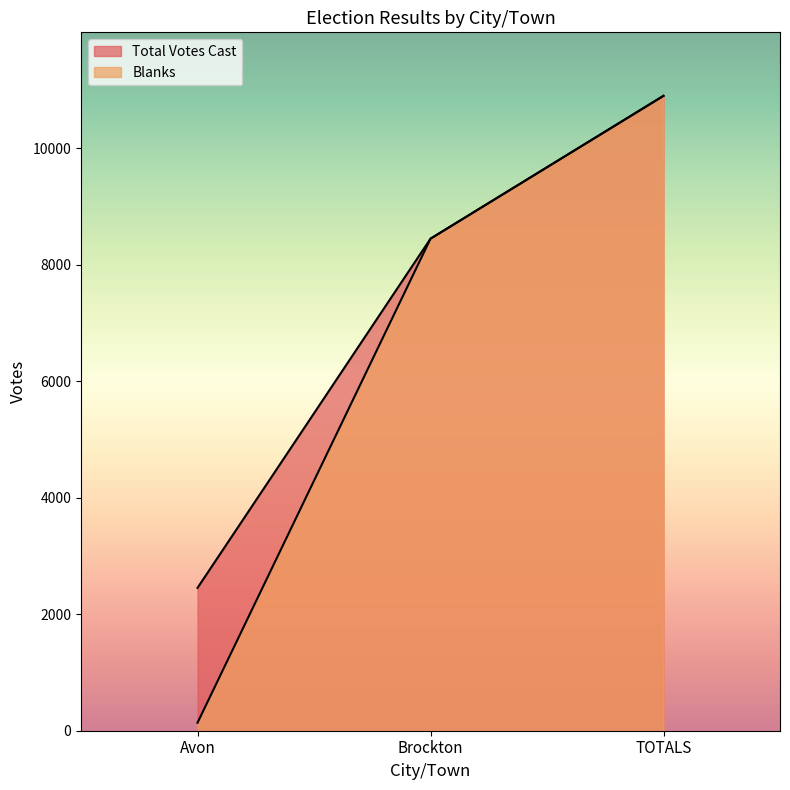

What is the difference between the Total Votes Cast values at Brockton and Avon?

5994